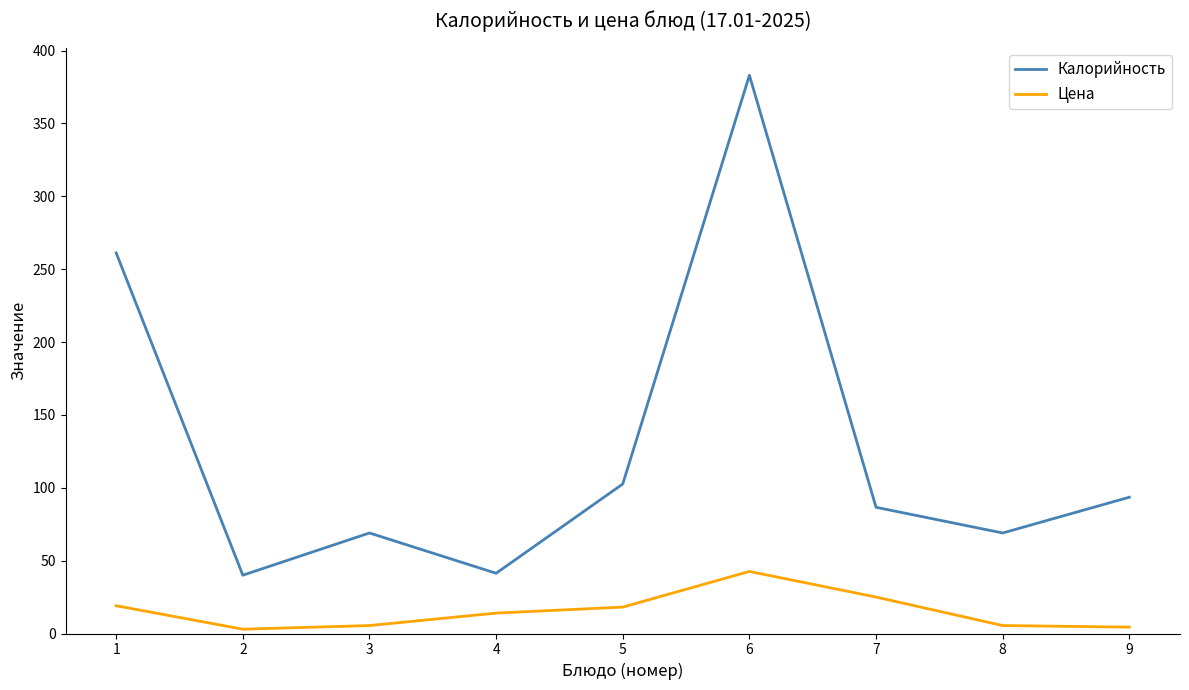

In Калорийность, how many points are higher than both neighbors (excluding endpoints)?

2